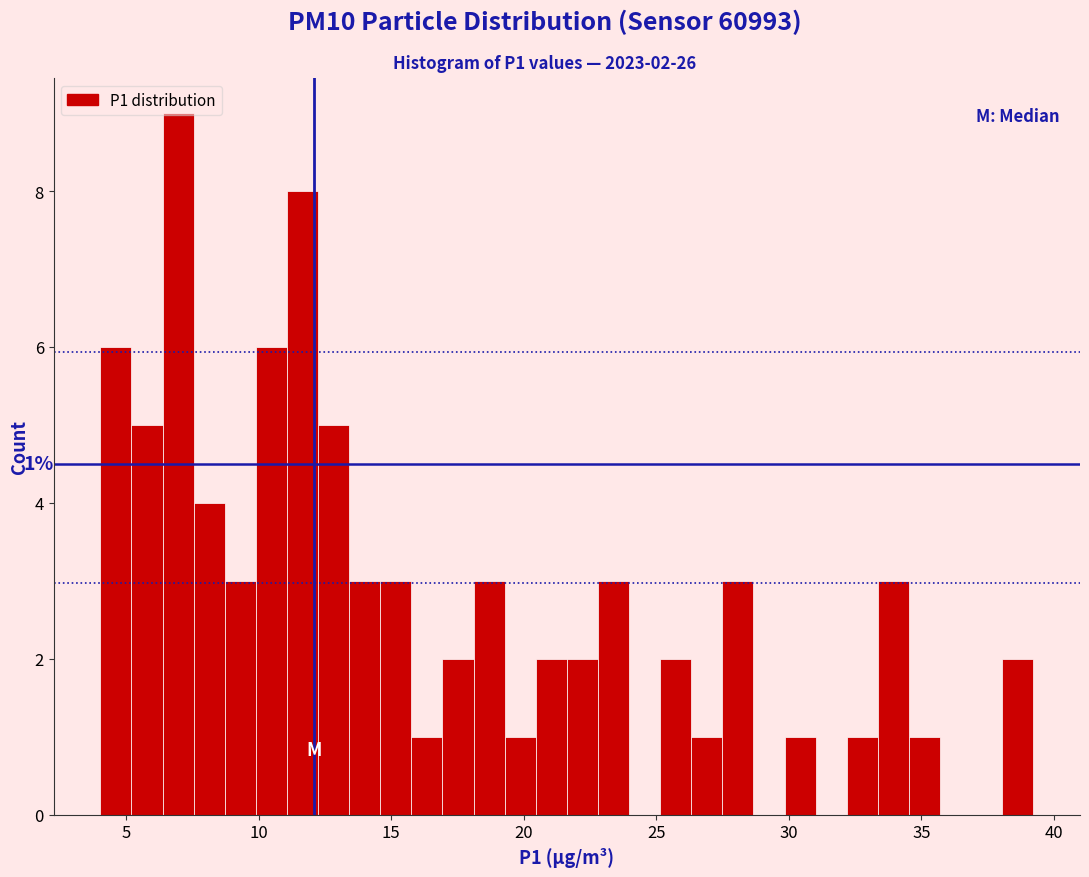

Read against the x-axis, roughly where is the centre of the tallest bar?

7.0